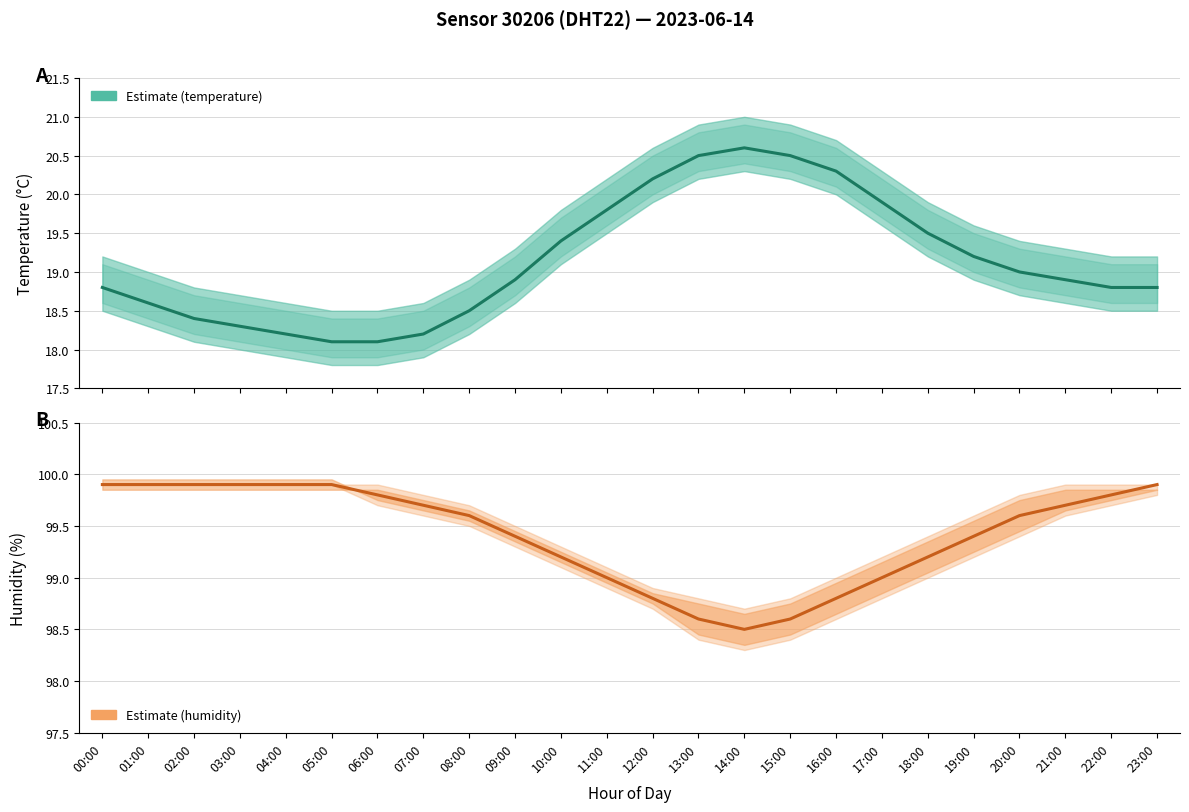

Reading left to right, transcribe all the data shown in this chart.

temperature: 18.8	18.6	18.4	18.3	18.2	18.1	18.1	18.2	18.5	18.9	19.4	19.8	20.2	20.5	20.6	20.5	20.3	19.9	19.5	19.2	19.0	18.9	18.8	18.8
humidity: 99.9	99.9	99.9	99.9	99.9	99.9	99.8	99.7	99.6	99.4	99.2	99.0	98.8	98.6	98.5	98.6	98.8	99.0	99.2	99.4	99.6	99.7	99.8	99.9